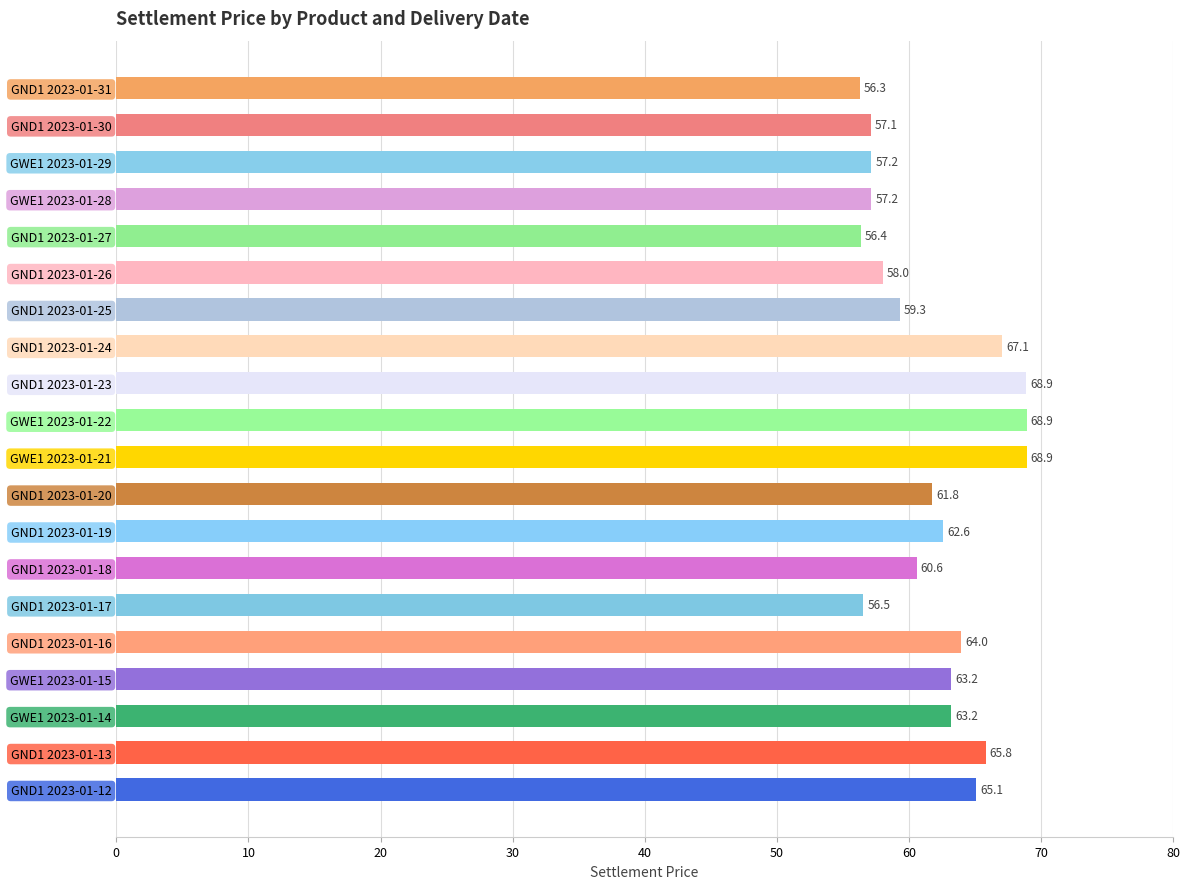

At which label is the value closest to 62?

GND1 2023-01-20